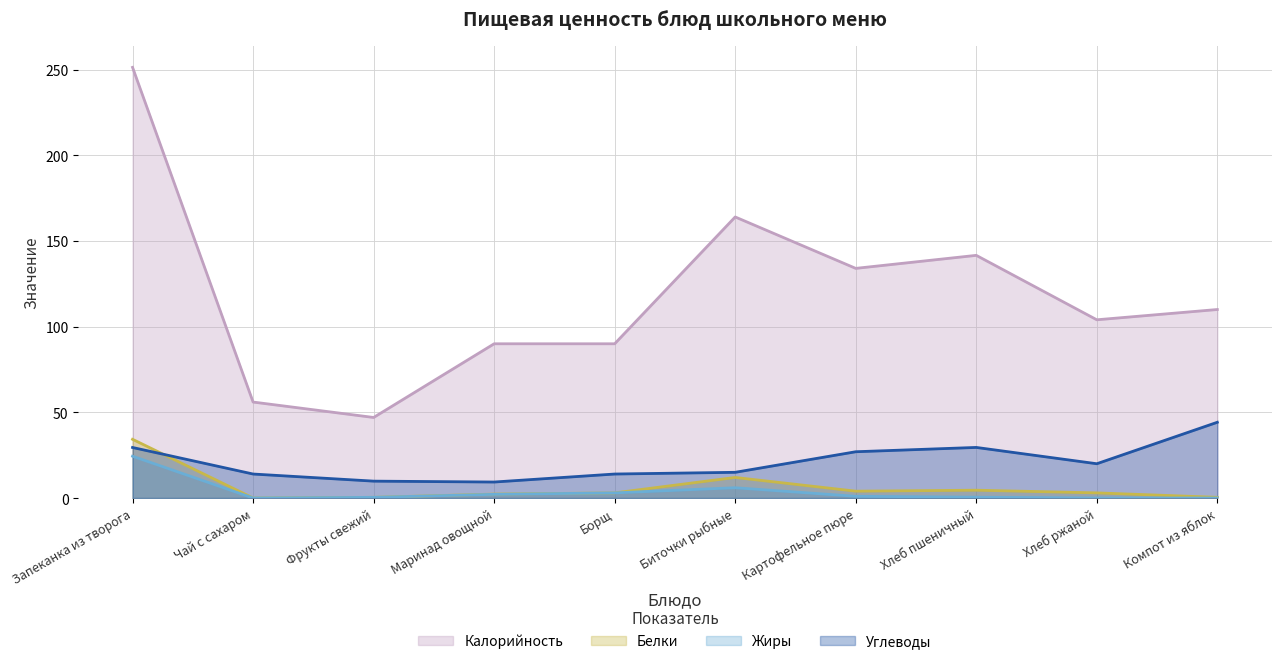

What is the difference between the second highest and minimum values in the Углеводы series?

20.2